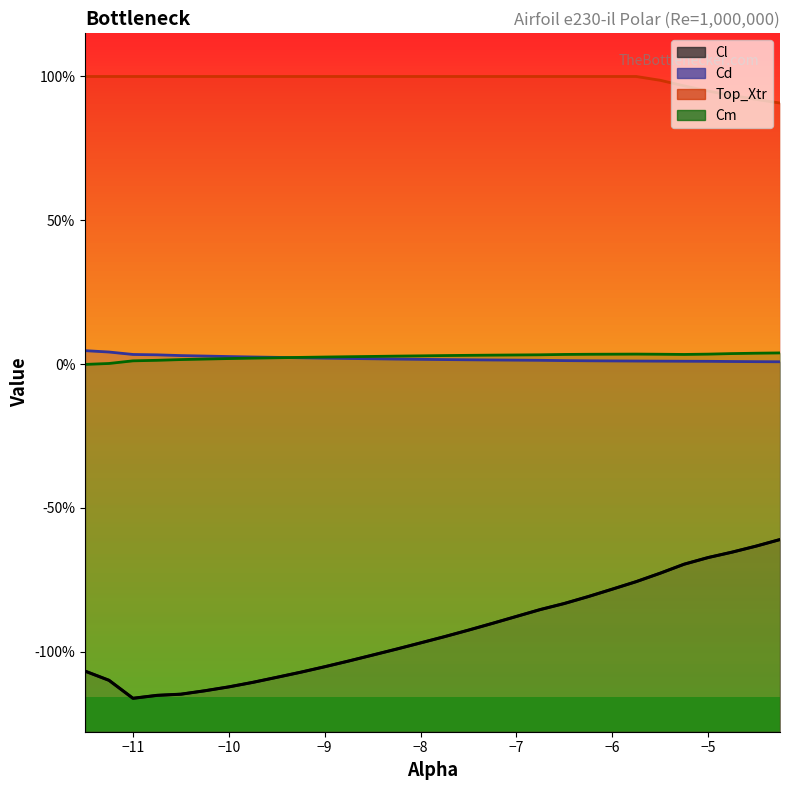

True or false: Top_Xtr and Cd intersect in this chart.

False